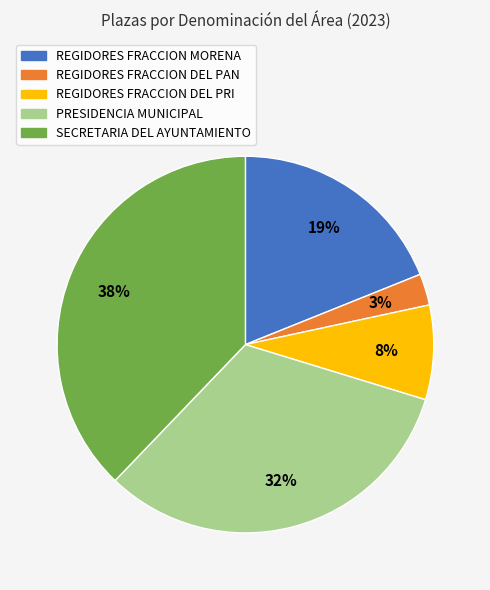

The PRESIDENCIA MUNICIPAL slice represents 26% of the pie. True or false?

False